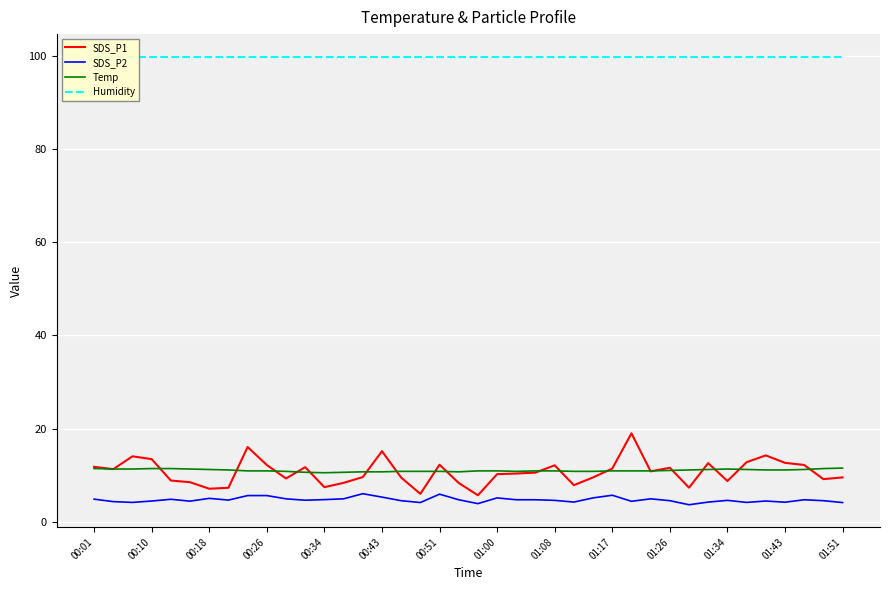

Rank the series by their maximum value, from lowest to highest.

SDS_P2, Temp, SDS_P1, Humidity